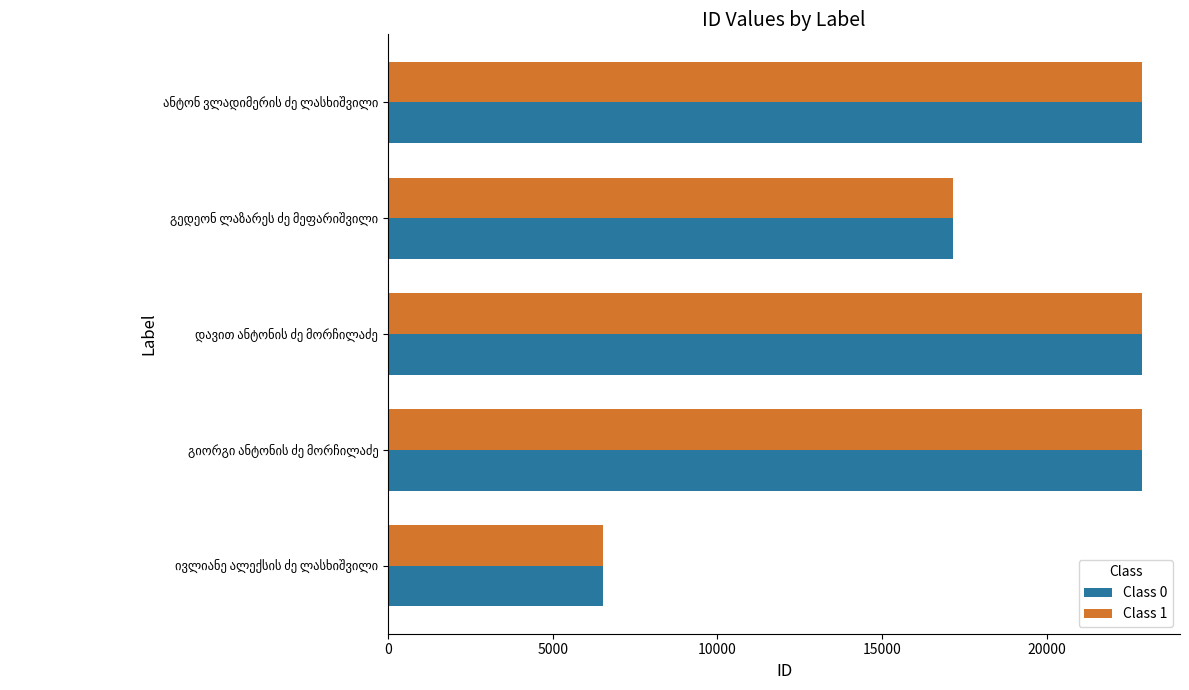

What is the difference between the maximum and second lowest values in the Class 1 series?

5750